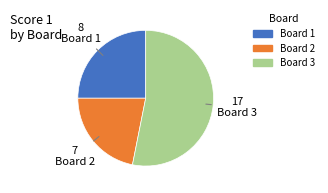

Is it true that Board 3 is 45% of the pie?

False